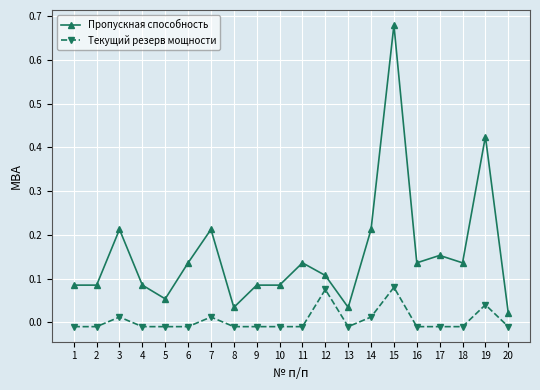

Which series has the widest spread of values?

Пропускная способность